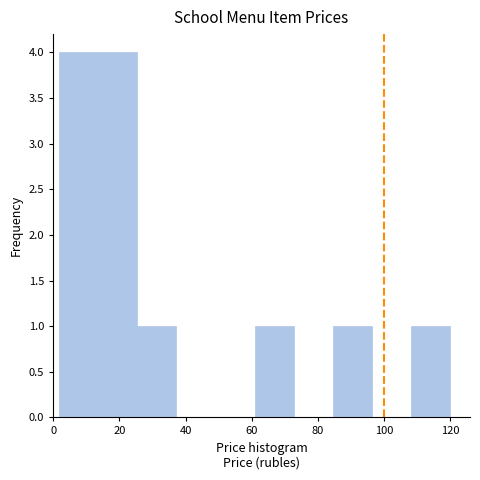

Reading left to right, transcribe this chart: for each bar, give the range it covers on the x-axis and its height. Neither the bar edges nor the heights are printed on the chart, so give them approximately, as read against the axes.

2 to 14: 4
14 to 26: 4
26 to 38: 1
38 to 50: 0
50 to 60: 0
60 to 72: 1
72 to 84: 0
84 to 96: 1
96 to 108: 0
108 to 120: 1